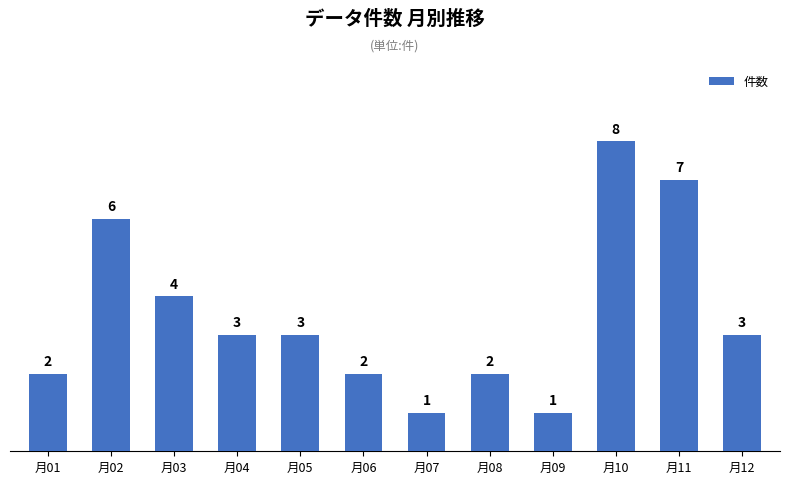

What is the sum of the values at 月06 and 月09?

3